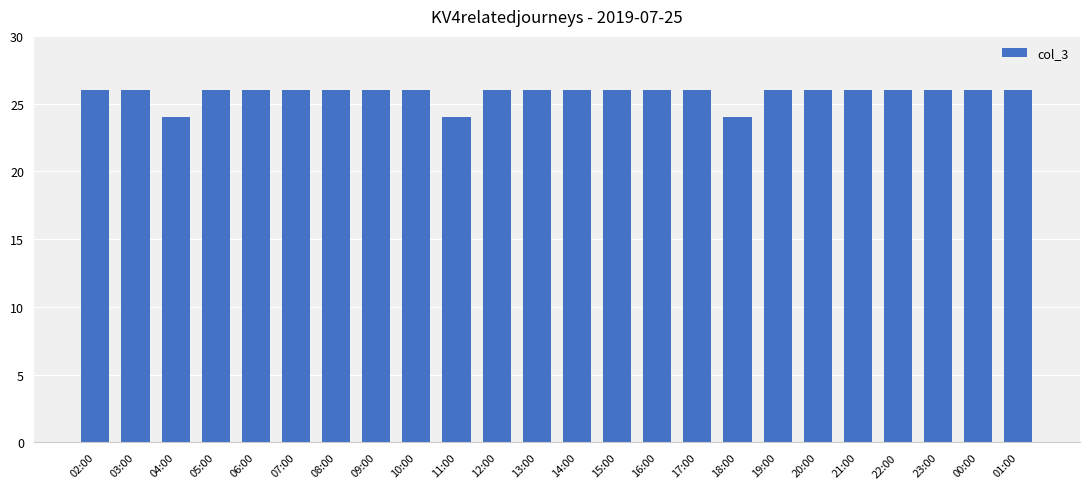

The value at 23:00 is 26. True or false?

True